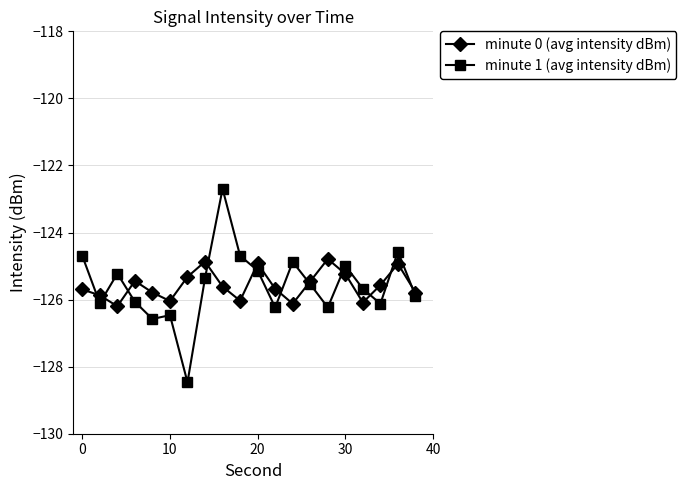

Rank the series by their maximum value, from highest to lowest.

minute 1 (avg intensity dBm), minute 0 (avg intensity dBm)